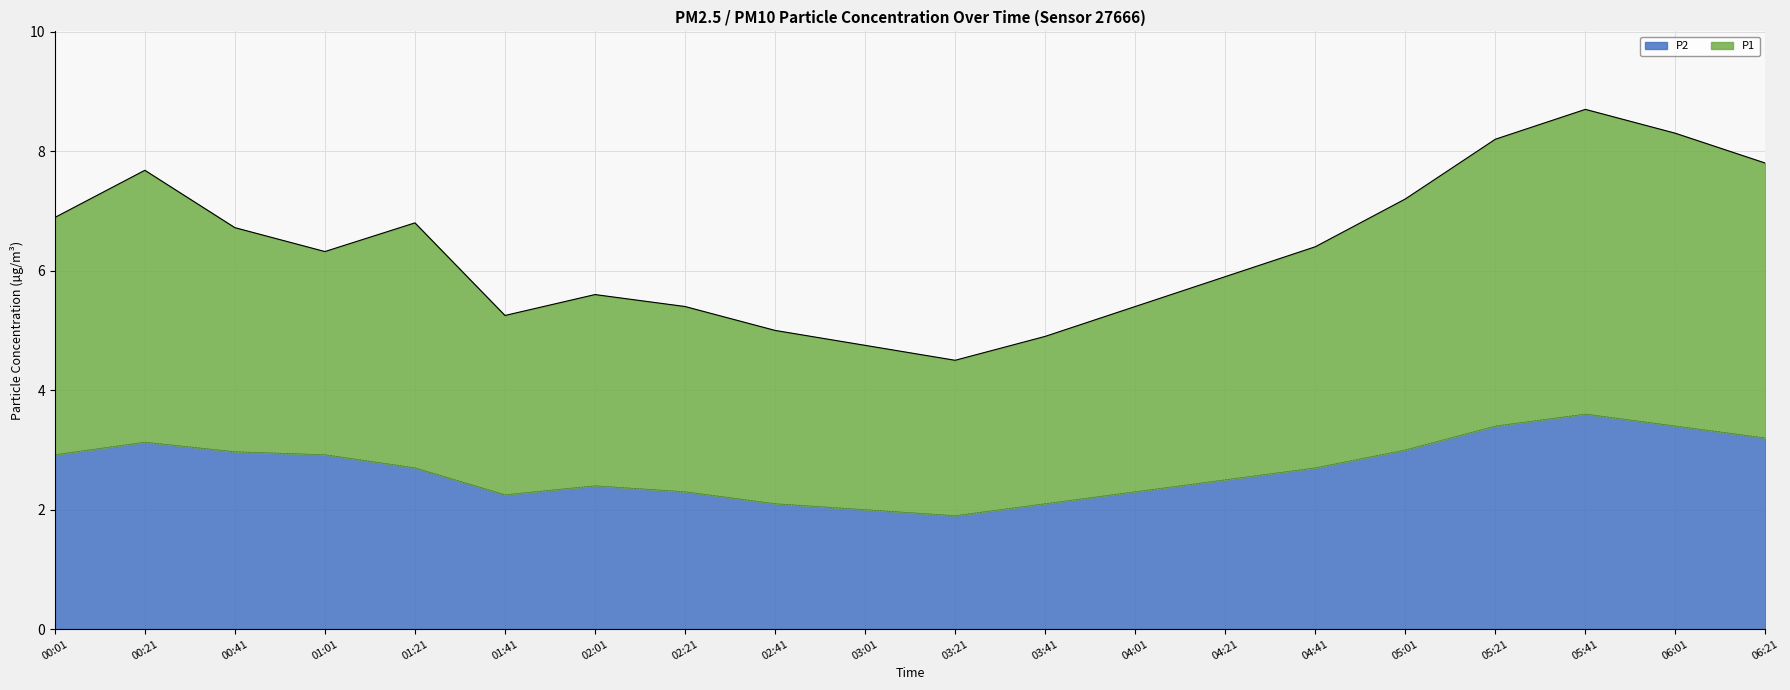

Read the P1 value at 03:01.

4.8